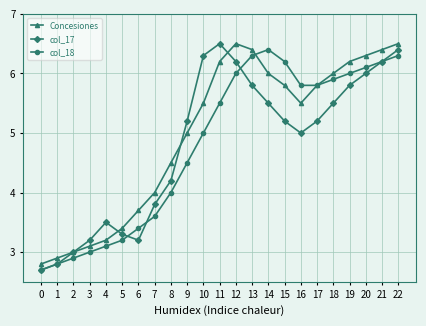

What is the total value across all series at 7?

11.4